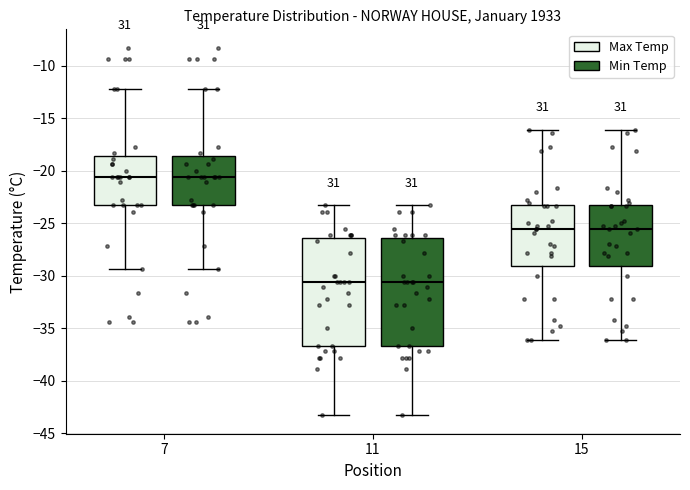

Where is the upper edge of the box for 11 (Min Temp) on the y-axis? The values are not printed on the chart, so give them approximately, as read against the axis.

-26.5